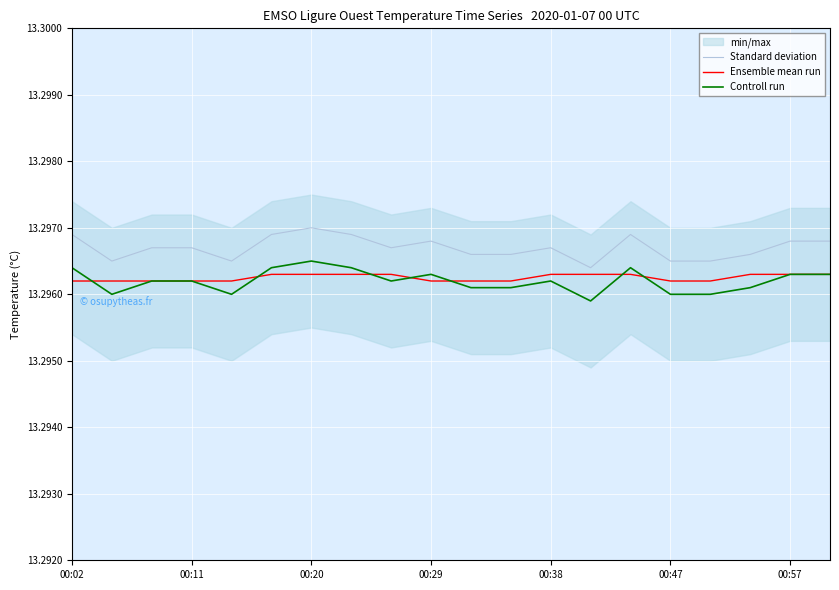

Which series has the largest total across all categories?

Standard deviation